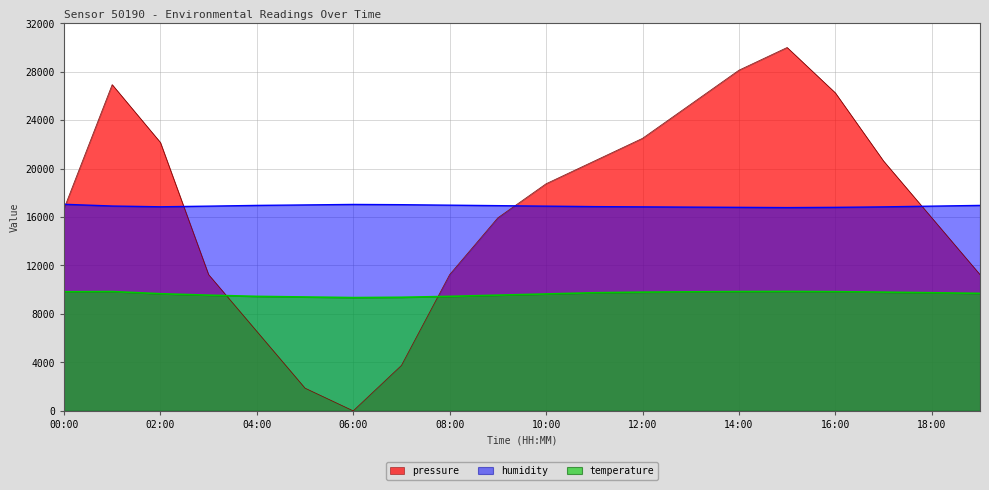

True or false: humidity has a value of 16980.0 at 08:00.

True